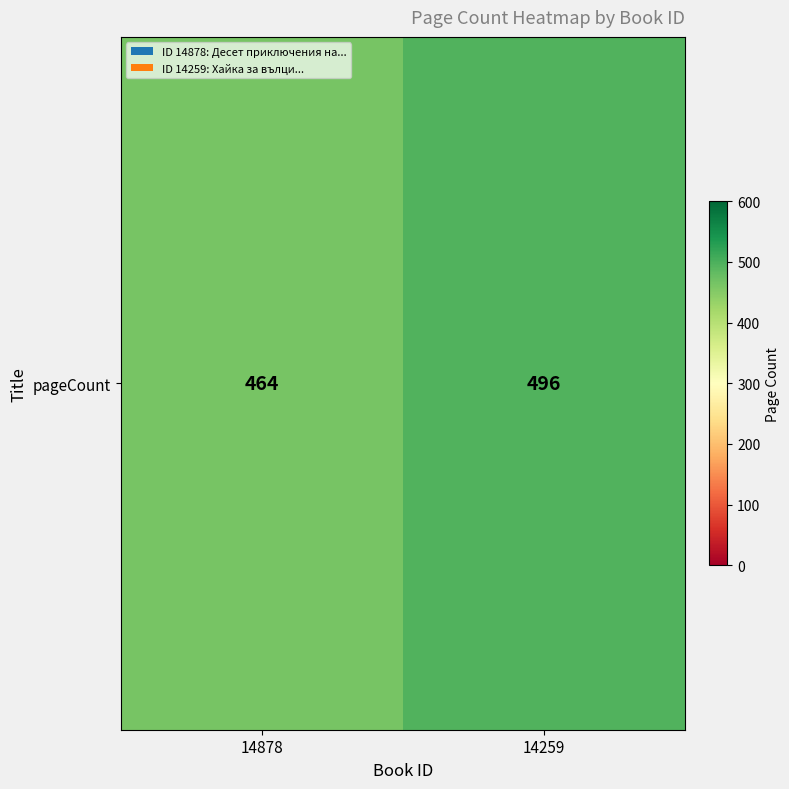

Rank the categories by value from lowest to highest.

14878, 14259